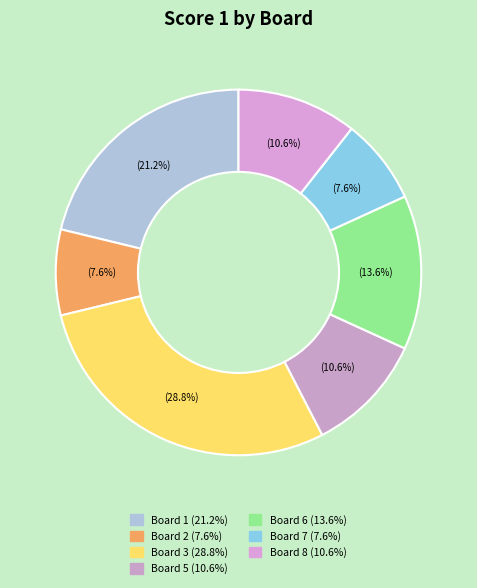

How many segments does this pie chart have?

7